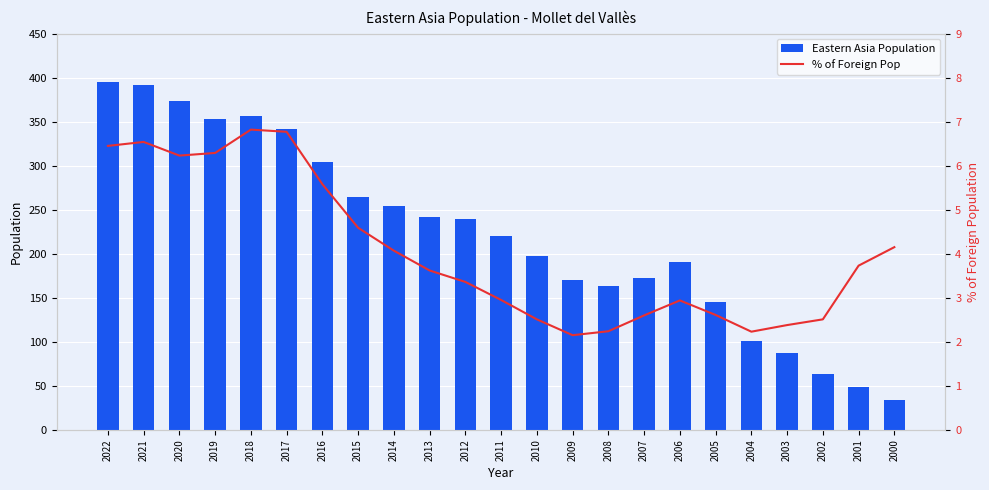

Where is Eastern Asia Population nearest to the value 214?

2011